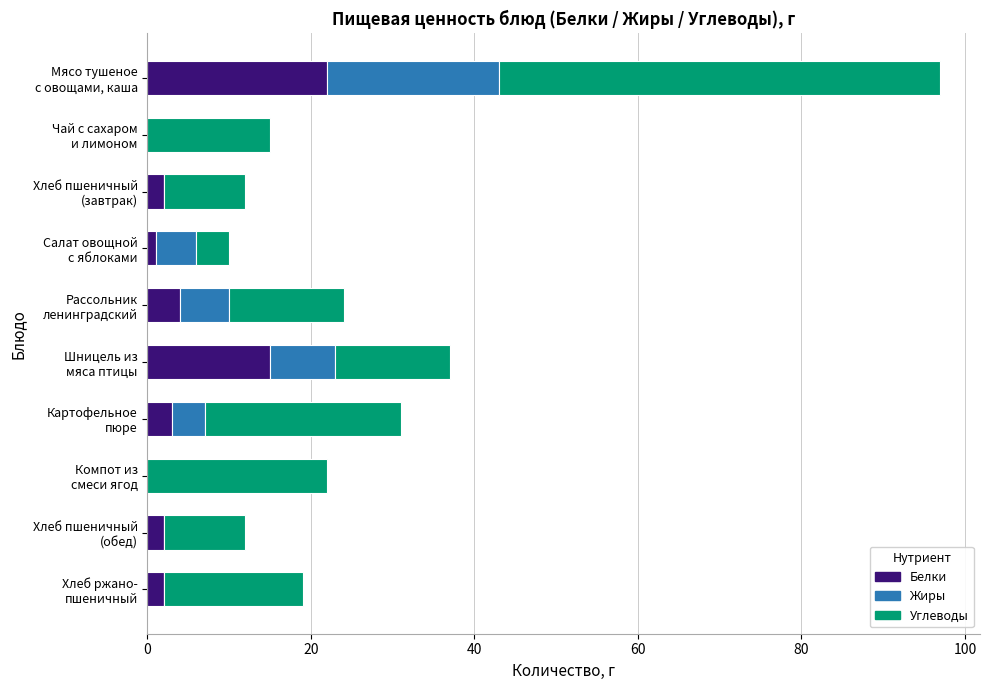

What is the maximum value for Белки?

22